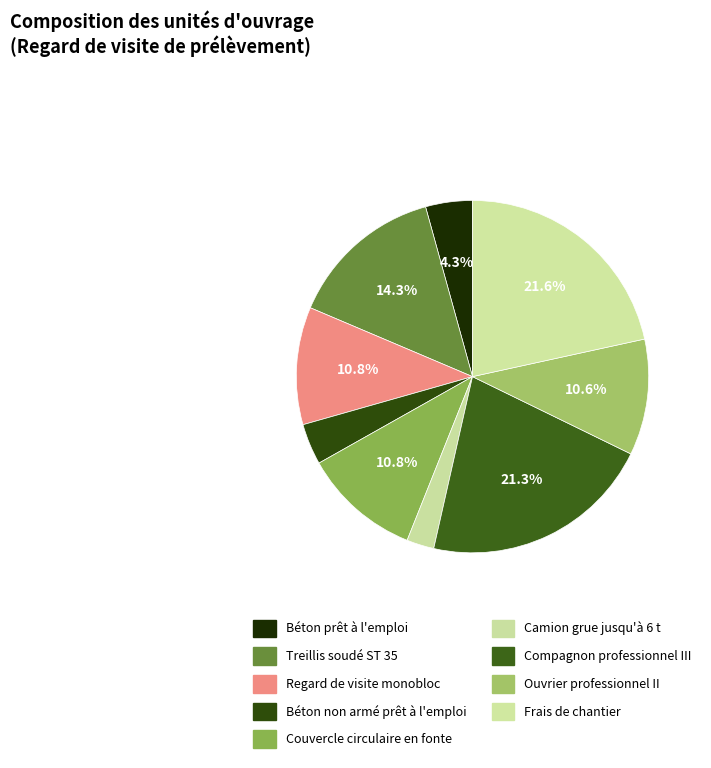

To the nearest percent, what is the average slice percentage?

11%